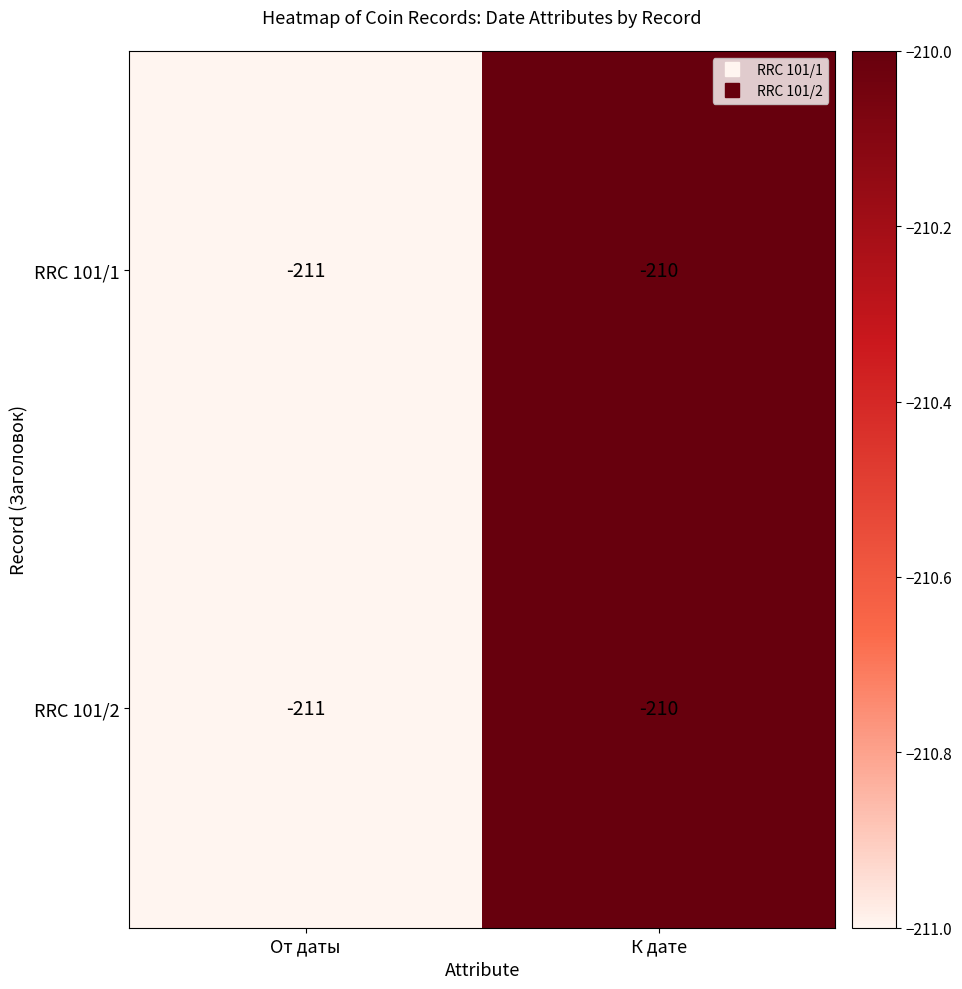

Which category has the highest value in the RRC 101/2 series?

К дате